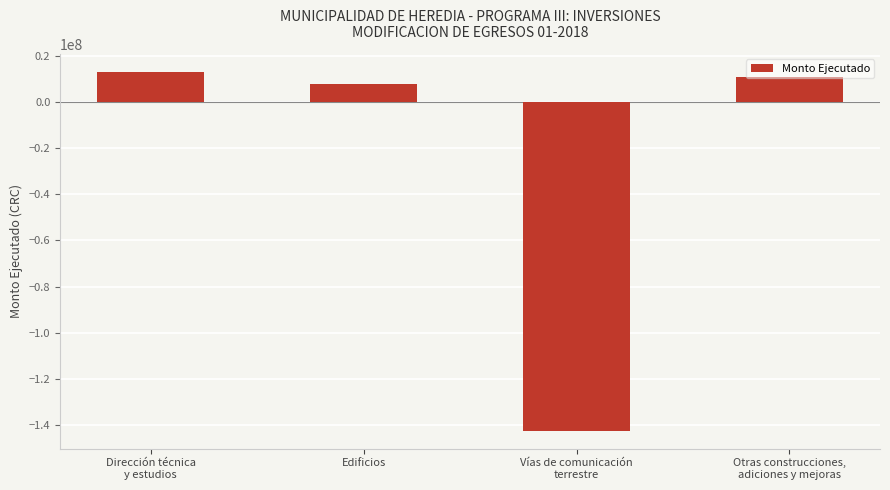

Which has a higher value, Dirección técnica
y estudios or Vías de comunicación
terrestre?

Dirección técnica
y estudios